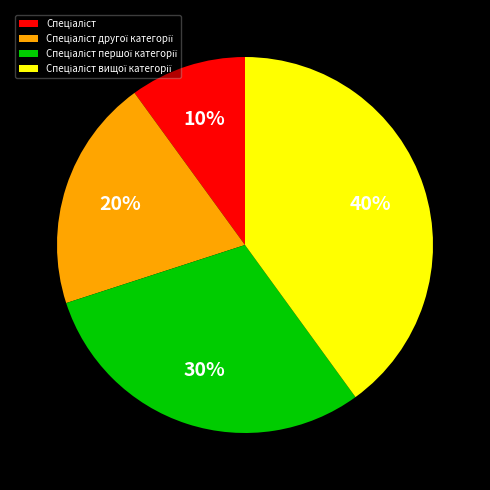

To the nearest percent, what is the difference between the largest and smallest slice percentages?

30%